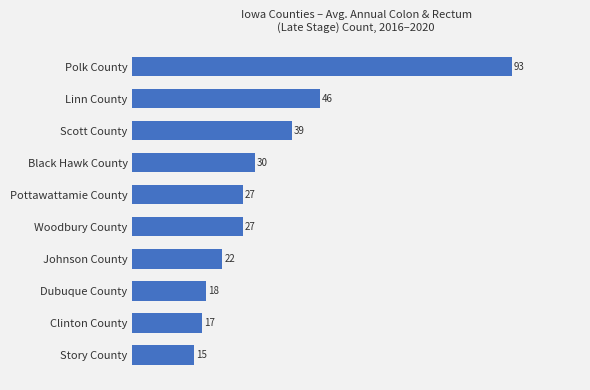

What is the minimum value shown in the chart?

15